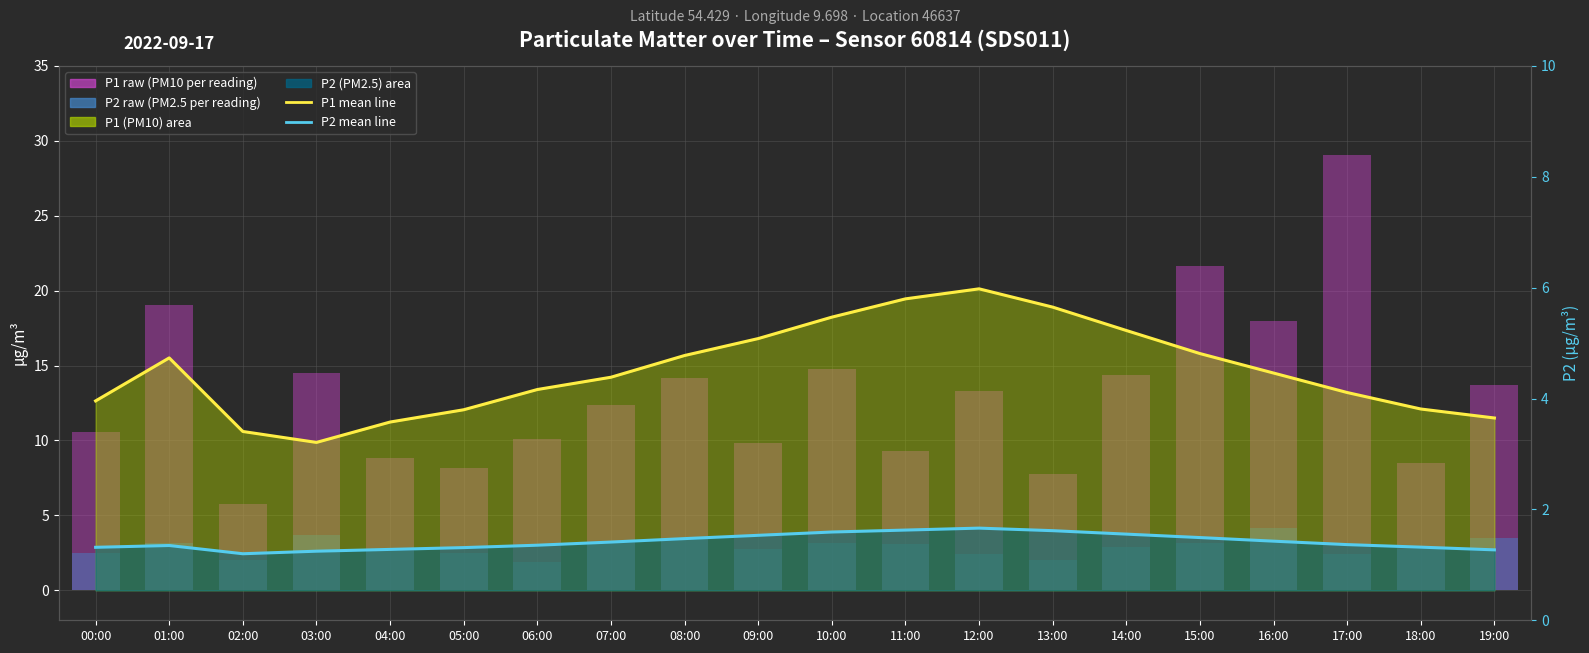

At 01:00, list the series in order from largest to smallest.

P1 mean line, P2 mean line